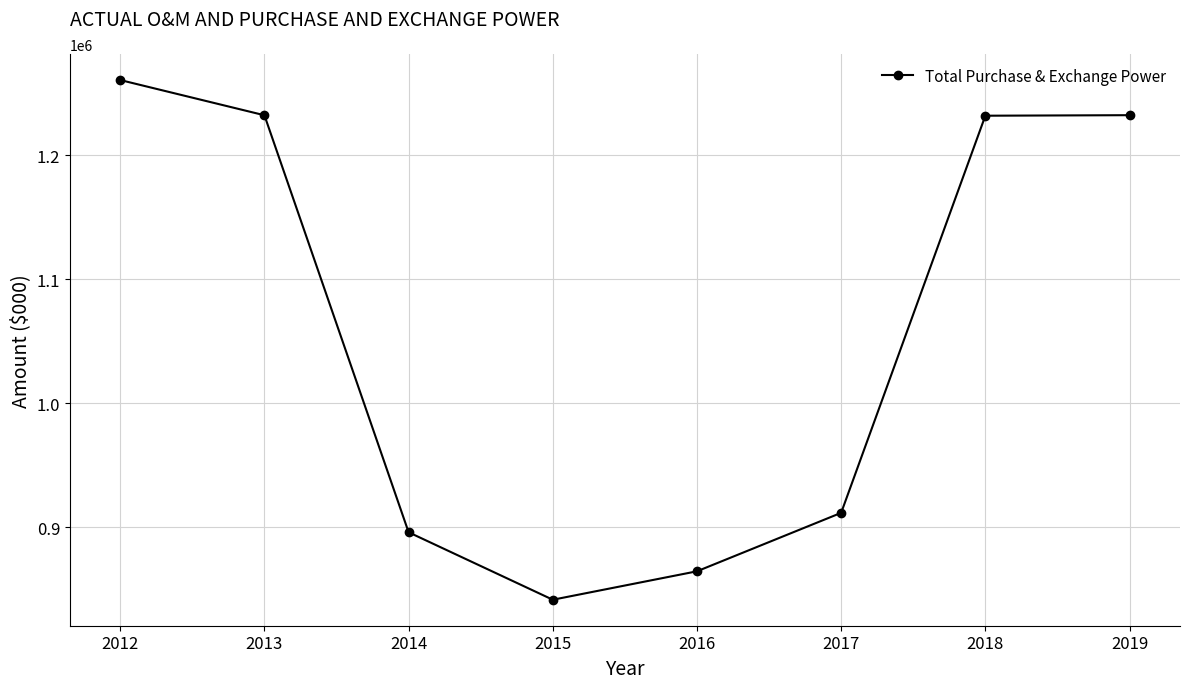

What is the smallest value displayed?

841782.4